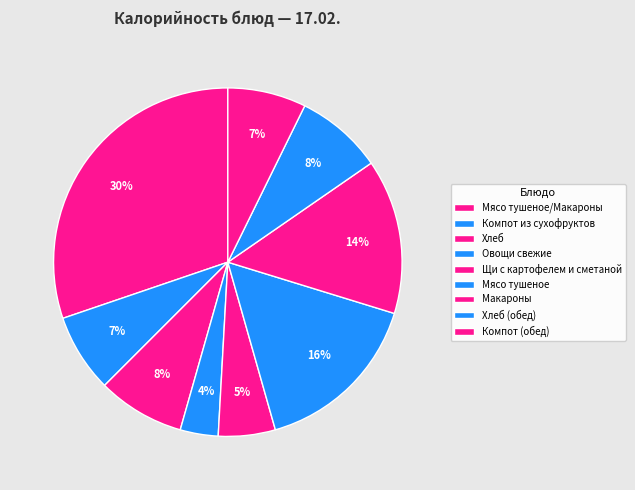

The Щи с картофелем и сметаной slice represents 14% of the pie. True or false?

False